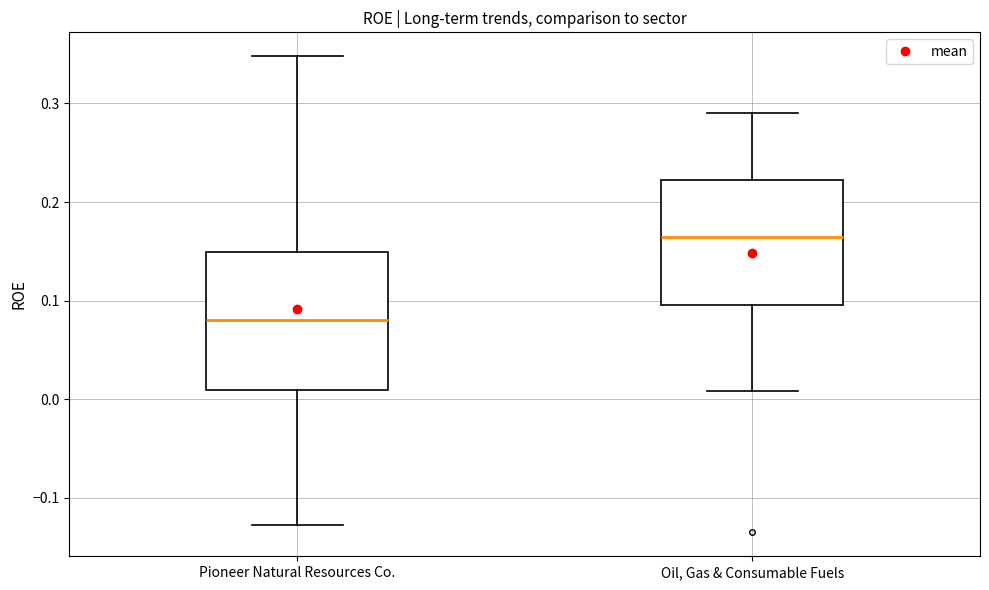

Which box is the tallest, from its lower edge to its upper edge?

Pioneer Natural Resources Co.